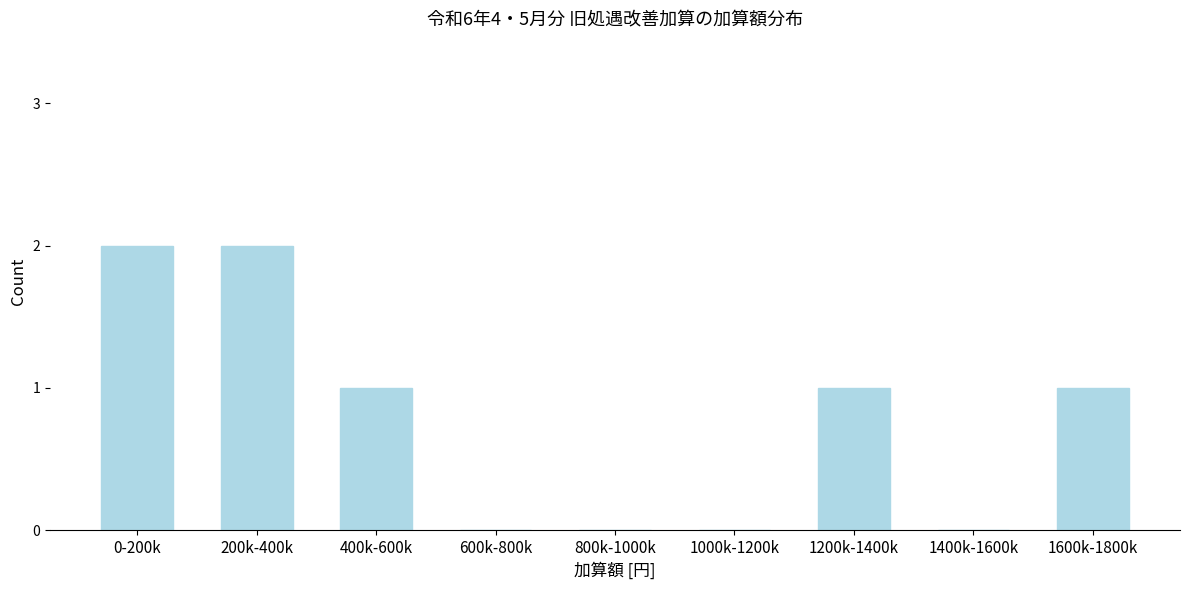

Reading right to left, what are all the values shown in this chart?

1600k-1800k=1	1400k-1600k=0	1200k-1400k=1	1000k-1200k=0	800k-1000k=0	600k-800k=0	400k-600k=1	200k-400k=2	0-200k=2